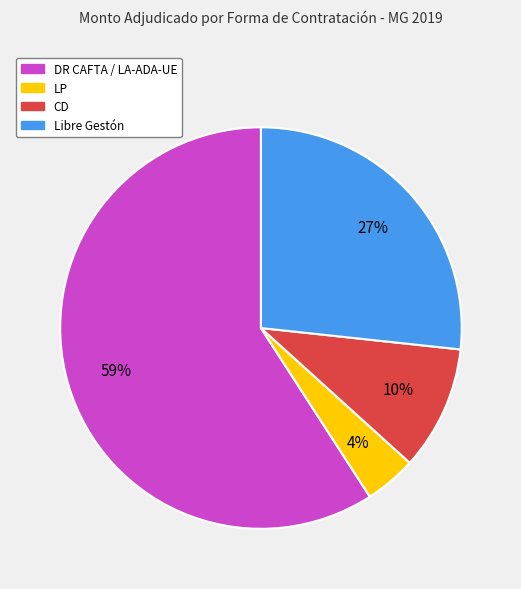

How many slices are in this pie chart?

4